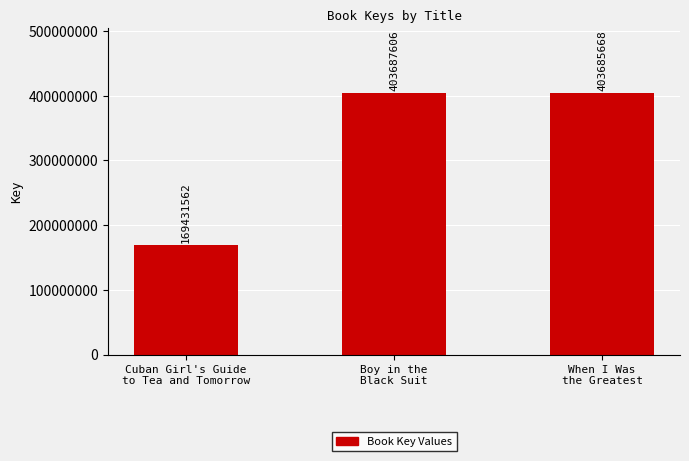

Which has a higher value, Boy in the
Black Suit or Cuban Girl's Guide
to Tea and Tomorrow?

Boy in the
Black Suit